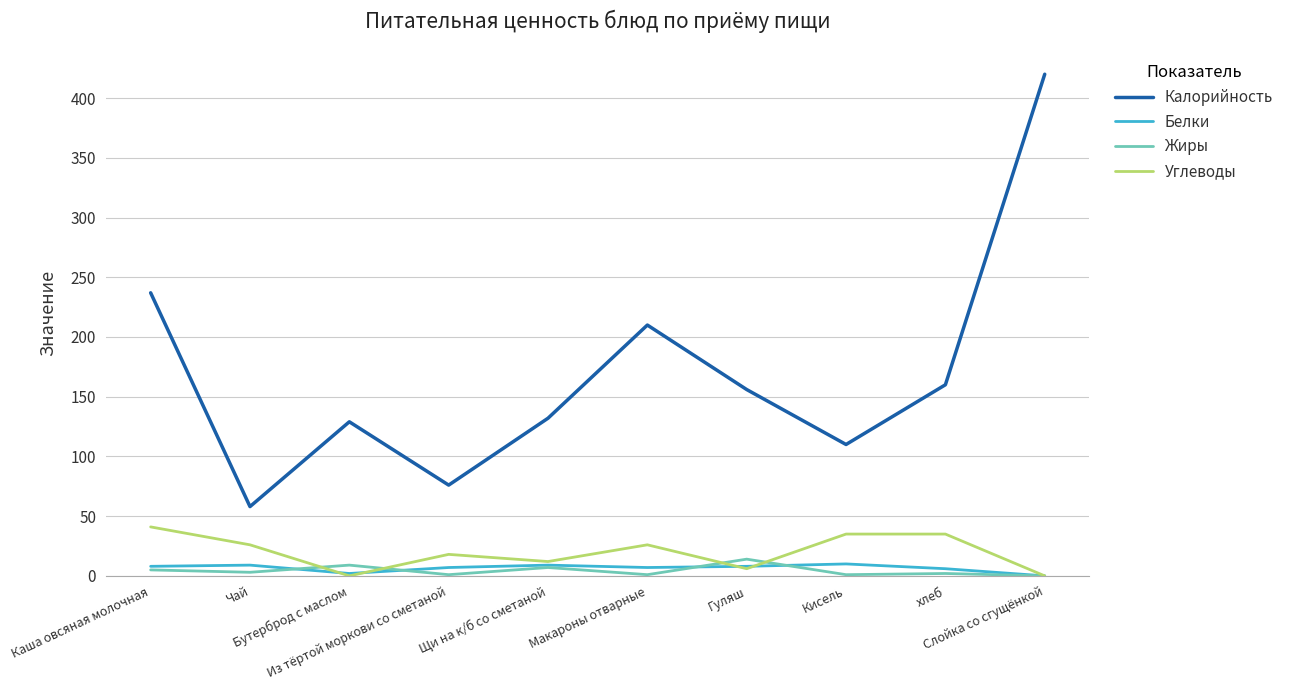

True or false: Жиры and Калорийность cross at least once.

False